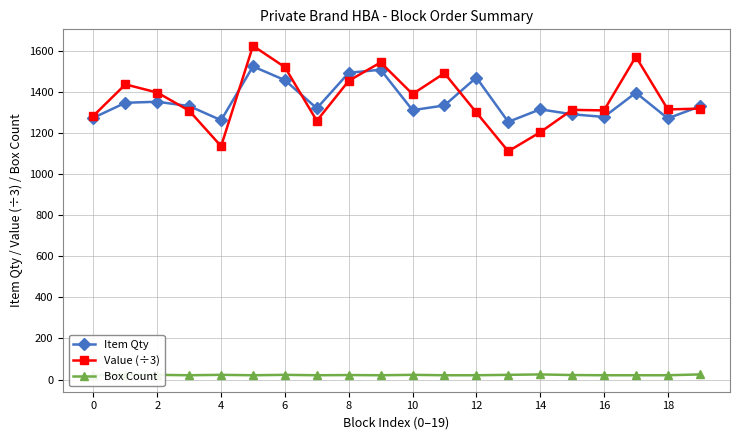

How many data points in Box Count are above 22?

8